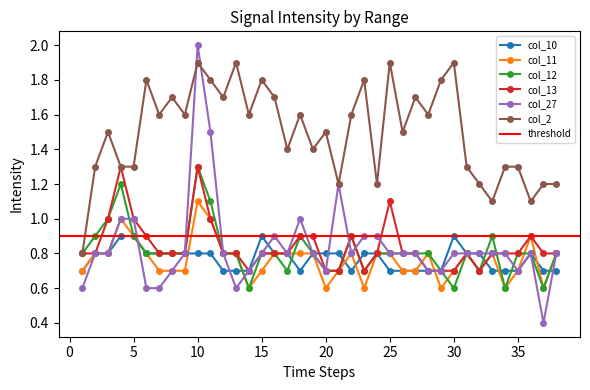

Which series has the largest total across all categories?

col_2